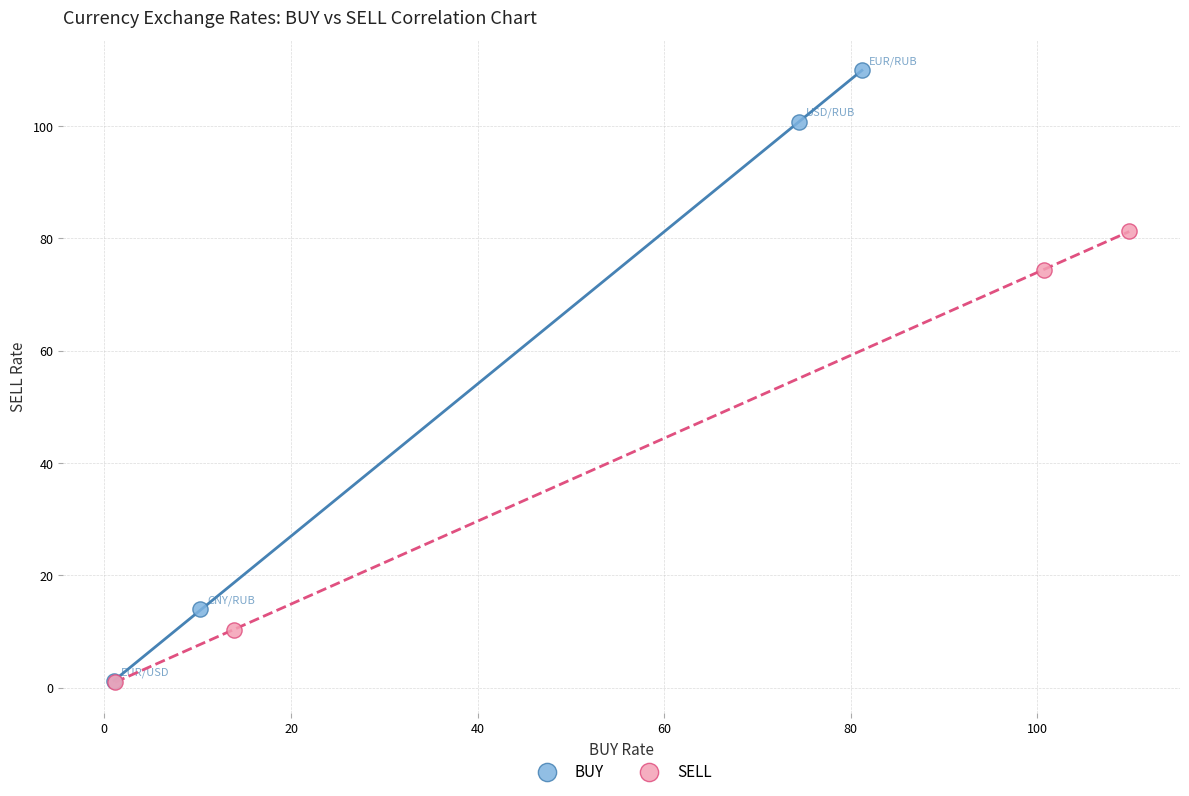

Which series has the largest Y range (max minus min)?

BUY